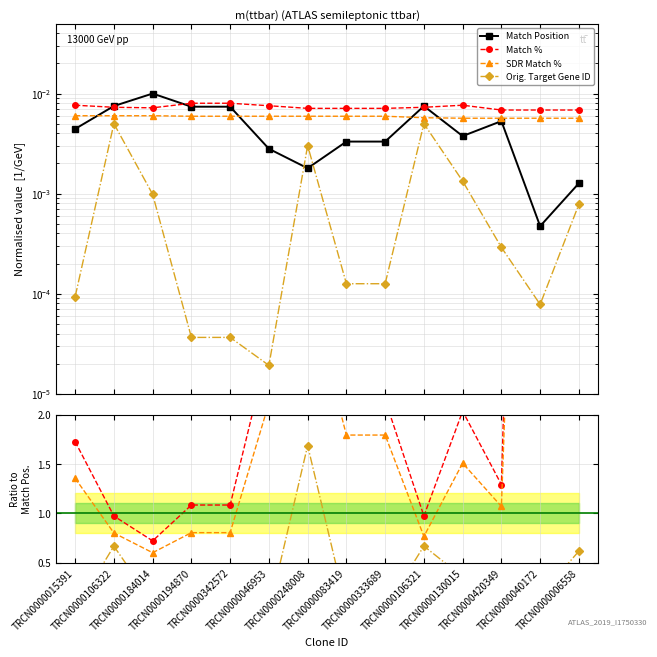

Reading left to right, extract all data points from this chart.

Match Position: TRCN0000015391=0.0	TRCN0000106322=0.0	TRCN0000184014=0.0	TRCN0000194870=0.0	TRCN0000342572=0.0	TRCN0000046953=0.0	TRCN0000248008=0.0	TRCN0000083419=0.0	TRCN0000333689=0.0	TRCN0000106321=0.0	TRCN0000130015=0.0	TRCN0000420349=0.0	TRCN0000040172=0.0	TRCN0000006558=0.0
Match %: TRCN0000015391=0.0	TRCN0000106322=0.0	TRCN0000184014=0.0	TRCN0000194870=0.0	TRCN0000342572=0.0	TRCN0000046953=0.0	TRCN0000248008=0.0	TRCN0000083419=0.0	TRCN0000333689=0.0	TRCN0000106321=0.0	TRCN0000130015=0.0	TRCN0000420349=0.0	TRCN0000040172=0.0	TRCN0000006558=0.0
SDR Match %: TRCN0000015391=0.0	TRCN0000106322=0.0	TRCN0000184014=0.0	TRCN0000194870=0.0	TRCN0000342572=0.0	TRCN0000046953=0.0	TRCN0000248008=0.0	TRCN0000083419=0.0	TRCN0000333689=0.0	TRCN0000106321=0.0	TRCN0000130015=0.0	TRCN0000420349=0.0	TRCN0000040172=0.0	TRCN0000006558=0.0
Orig. Target Gene ID: TRCN0000015391=0.0	TRCN0000106322=0.0	TRCN0000184014=0.0	TRCN0000194870=0.0	TRCN0000342572=0.0	TRCN0000046953=0.0	TRCN0000248008=0.0	TRCN0000083419=0.0	TRCN0000333689=0.0	TRCN0000106321=0.0	TRCN0000130015=0.0	TRCN0000420349=0.0	TRCN0000040172=0.0	TRCN0000006558=0.0